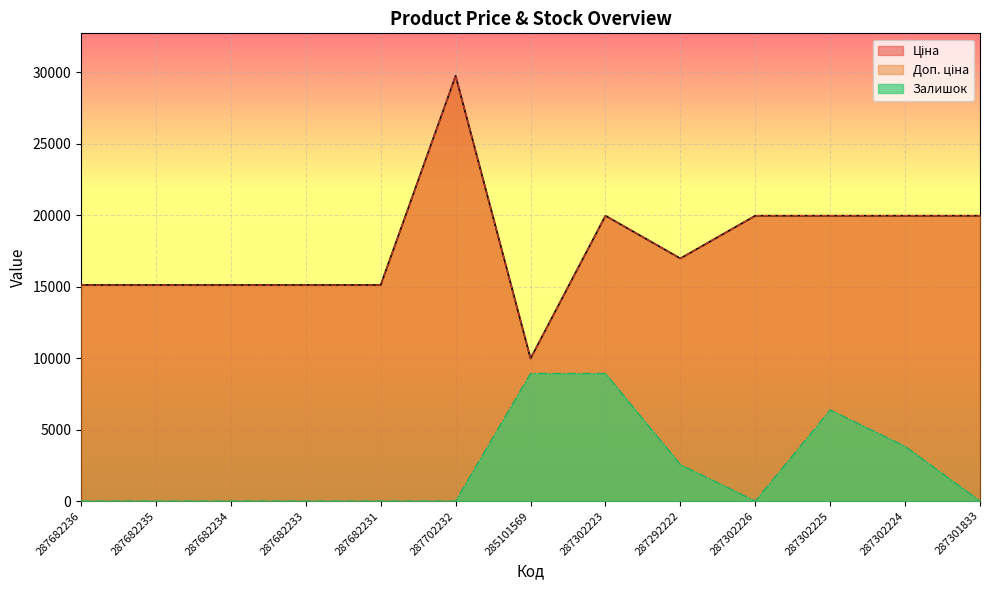

What are all the series names shown in the legend?

Ціна, Доп. ціна, Залишок